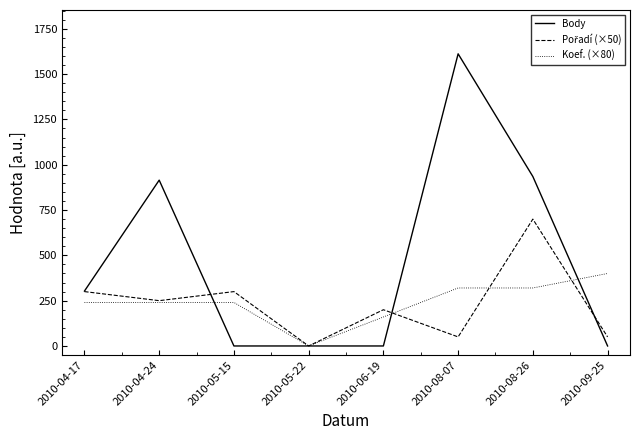

At which category does the chart reach its peak across all series?

2010-08-07